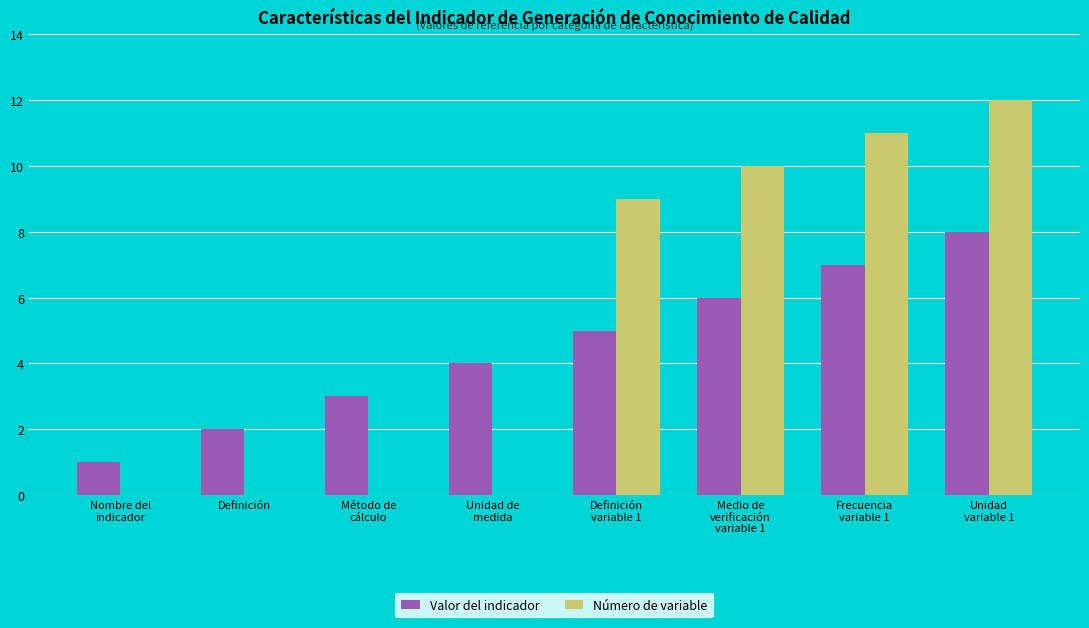

What is the sum of all Número de variable values?

42